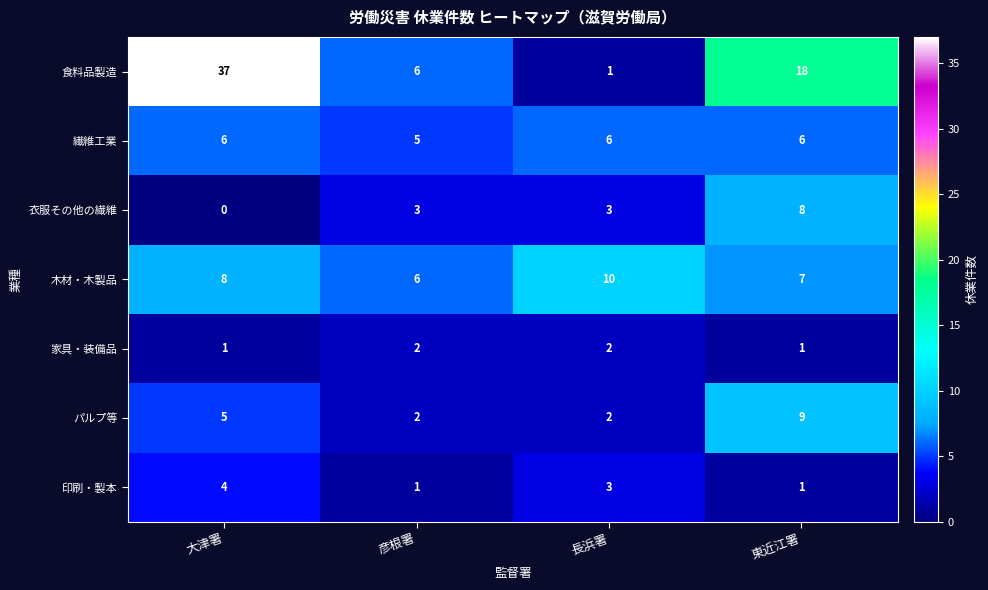

What is the difference between the maximum and minimum values in the パルプ等 series?

7